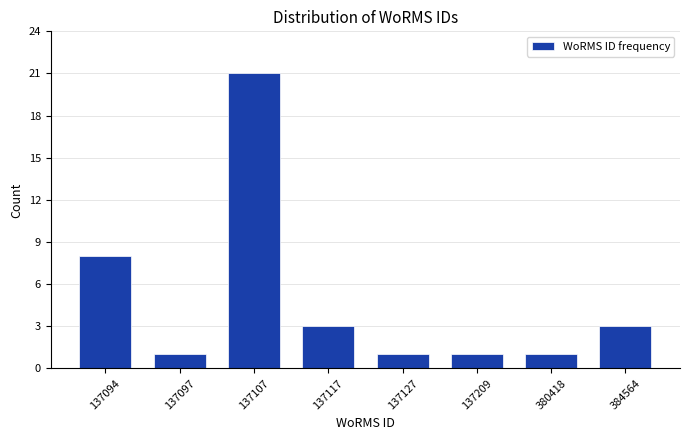

Reading left to right, what are all the values shown in this chart?

8	1	21	3	1	1	1	3